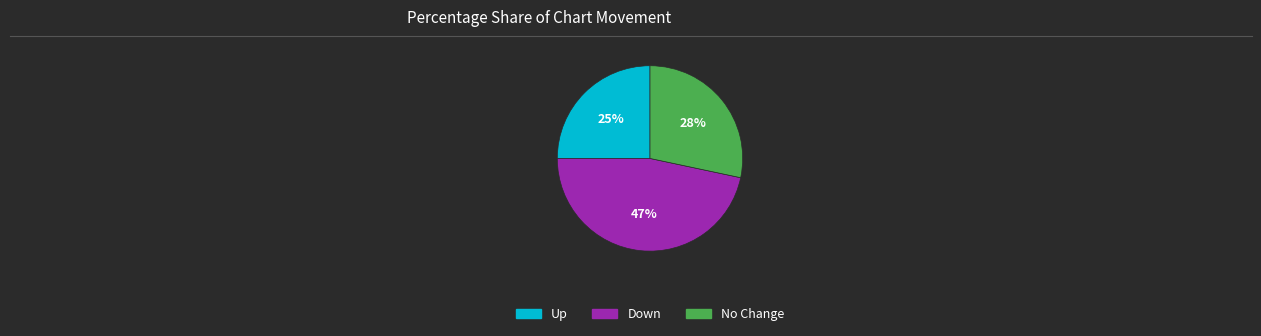

To the nearest percent, what is the difference between the largest and smallest slice percentages?

22%